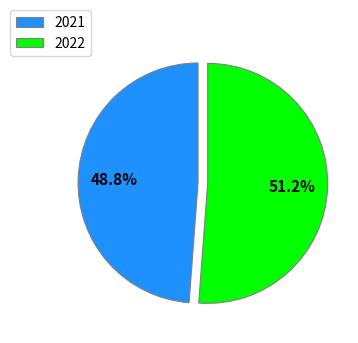

Which category has the biggest portion of the pie?

2022